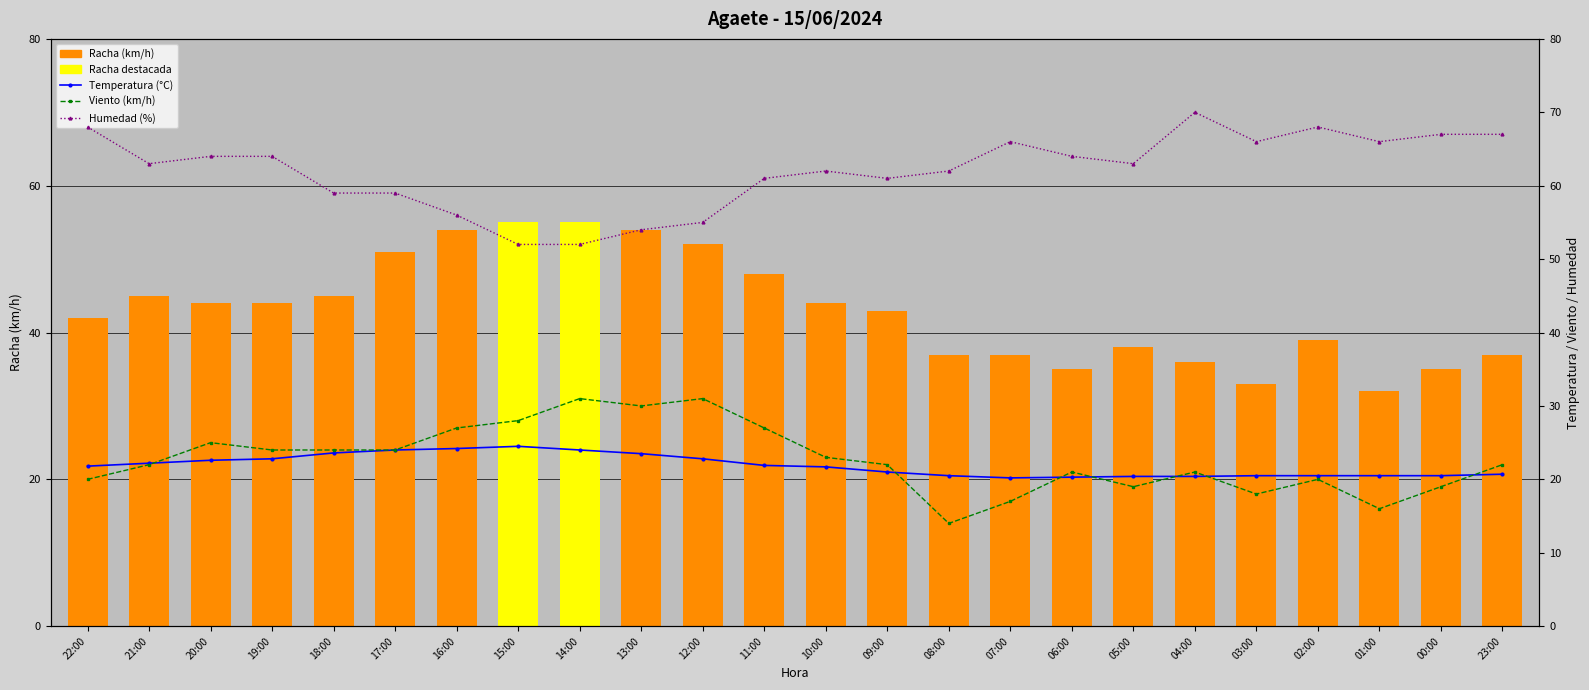

What is the total value across all series at 13:00?

161.5